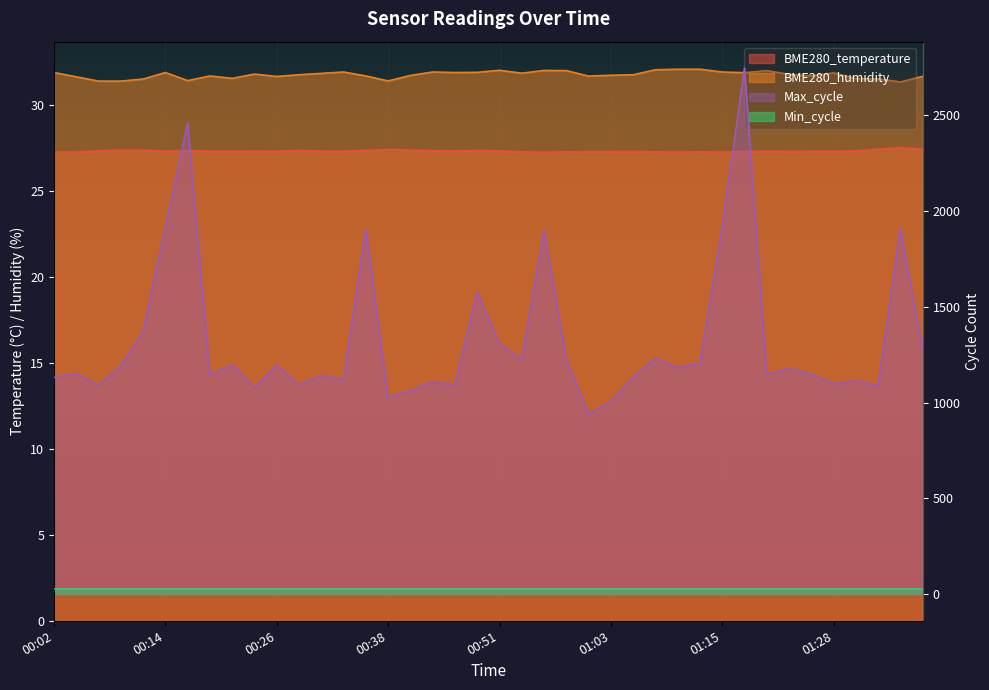

True or false: Max_cycle and BME280_humidity intersect in this chart.

False